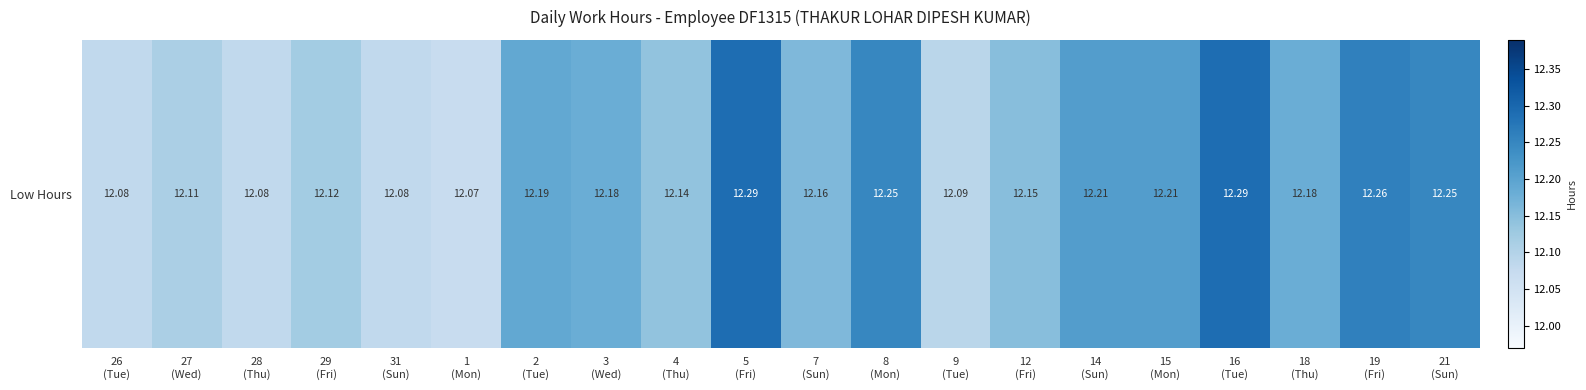

What is the sum of all values?

243.4